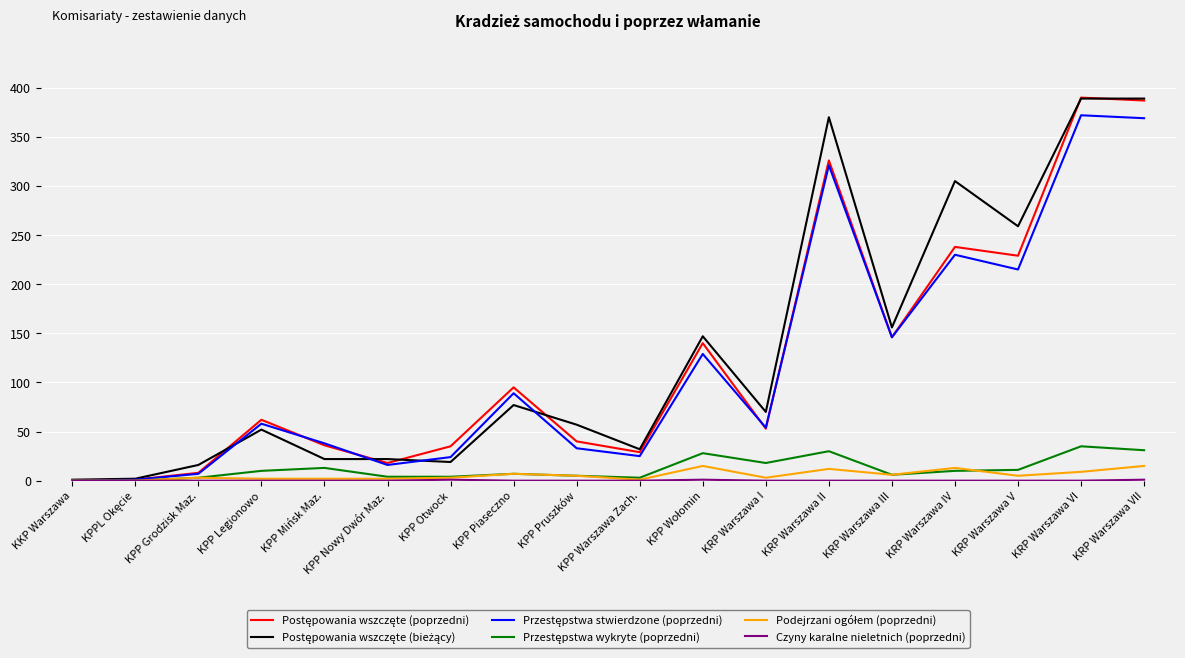

What is the maximum value shown in the chart?

390